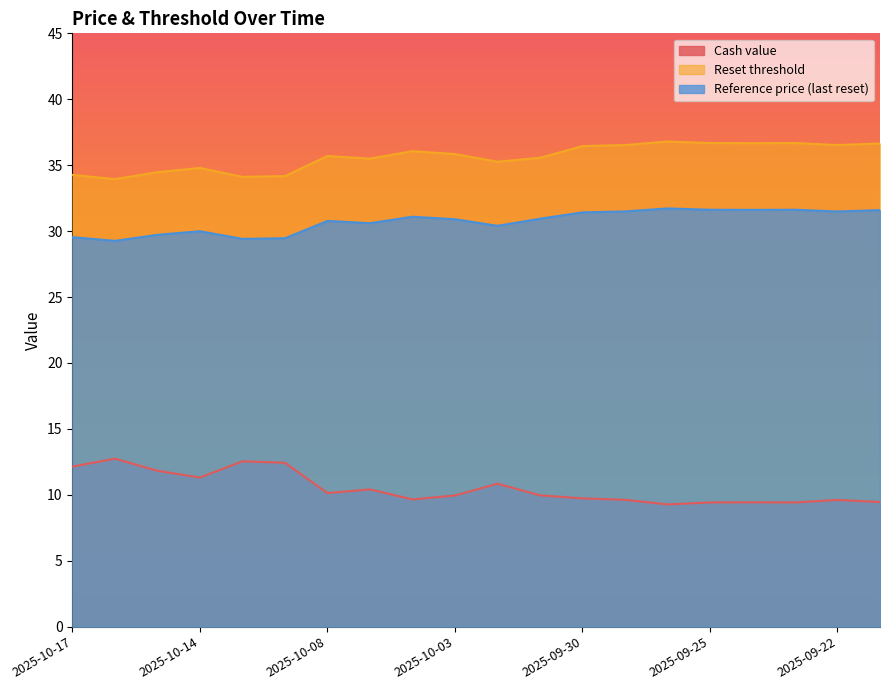

List the series in order of their overall mean, highest first.

Reset threshold, Reference price (last reset), Cash value